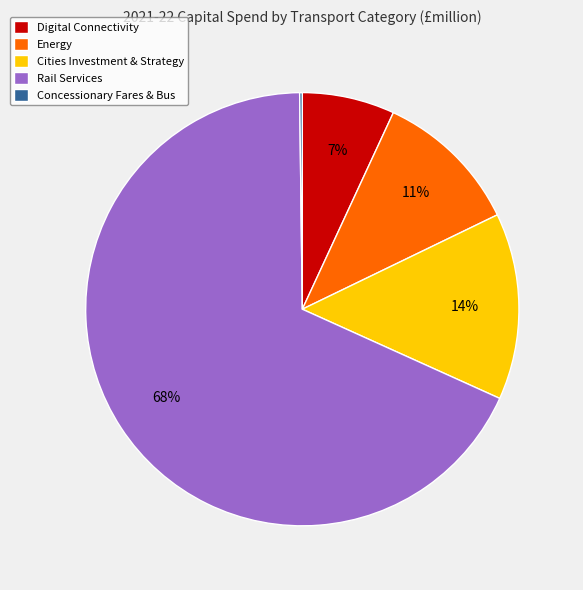

Which category accounts for the majority?

Rail Services